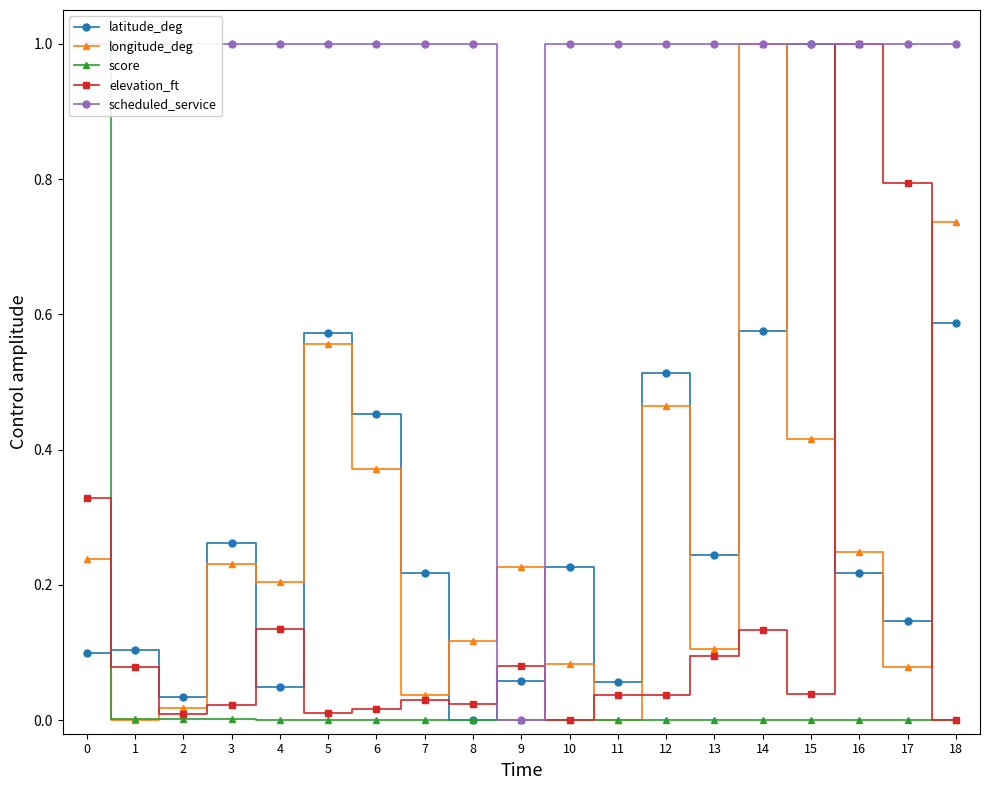

At which category does latitude_deg reach its first local peak?

1